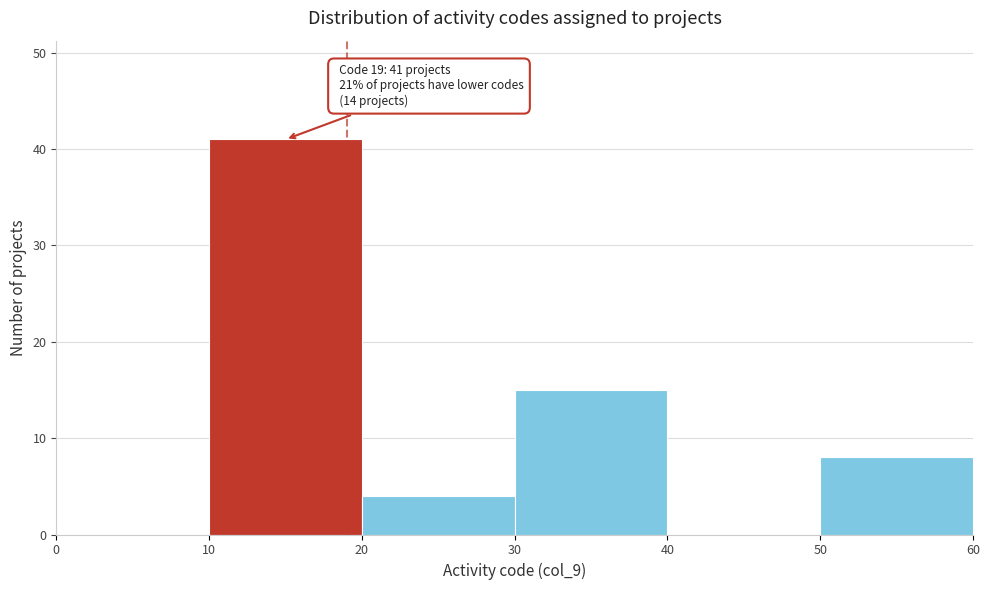

Over which range of the x-axis is the bar tallest?

10 to 20